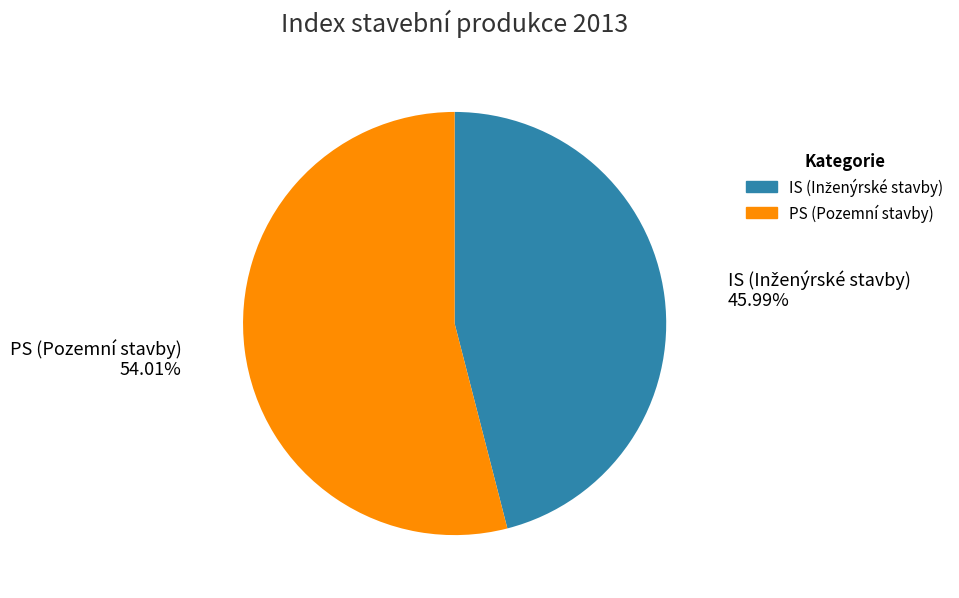

Does any single category account for the majority?

Yes